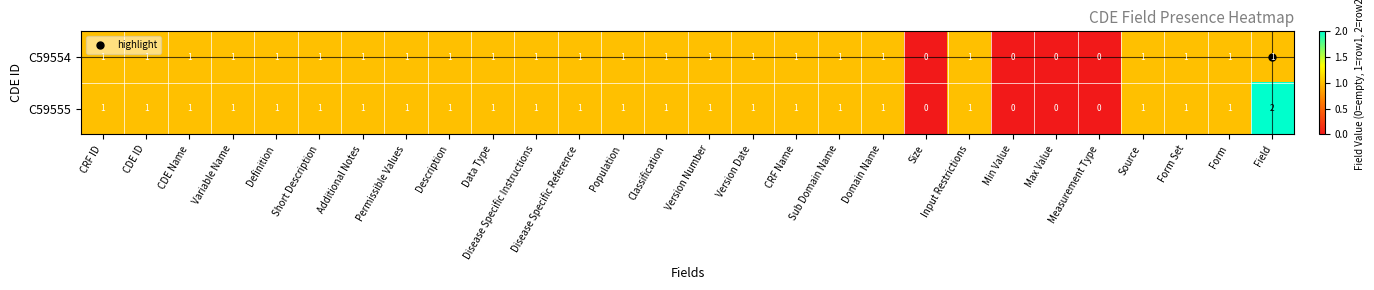

How many positive values does the C59554 series have?

24